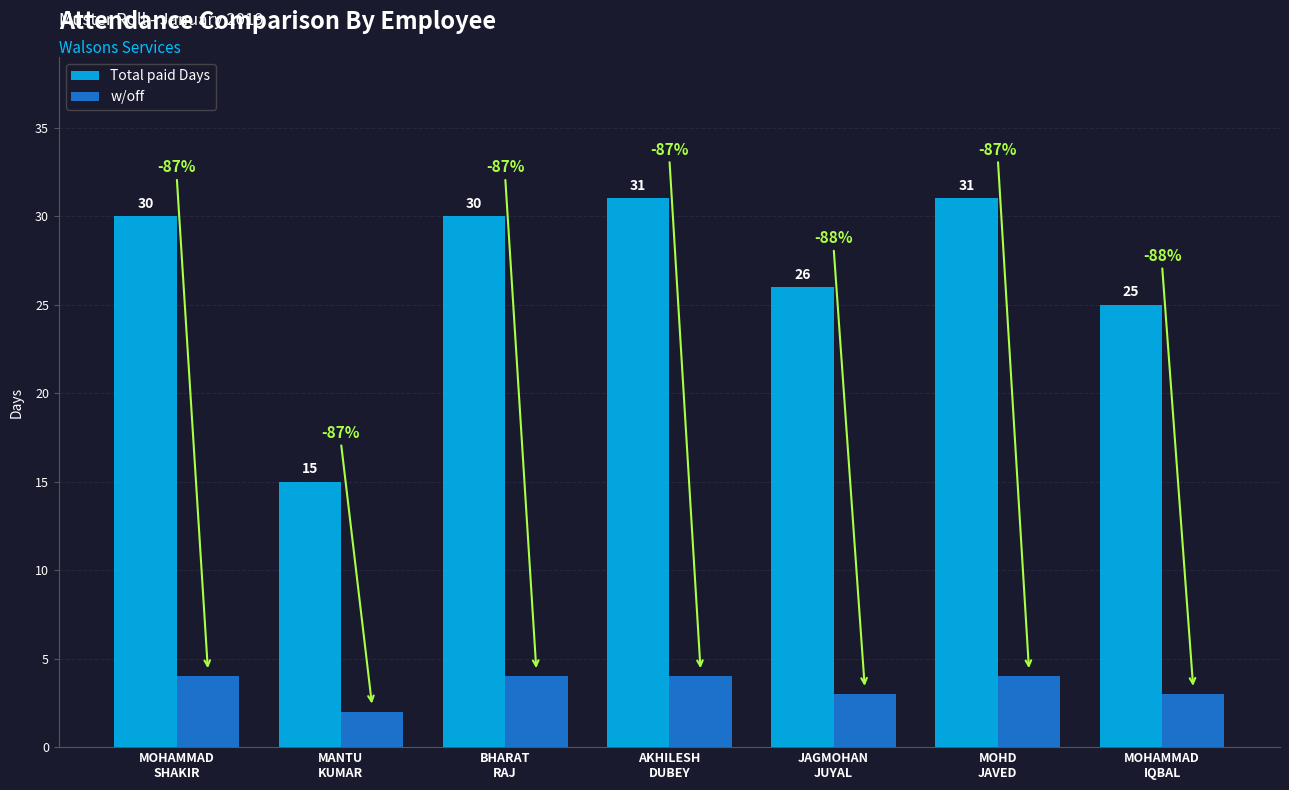

Is it true that Total paid Days equals 18 at MOHD
JAVED?

False